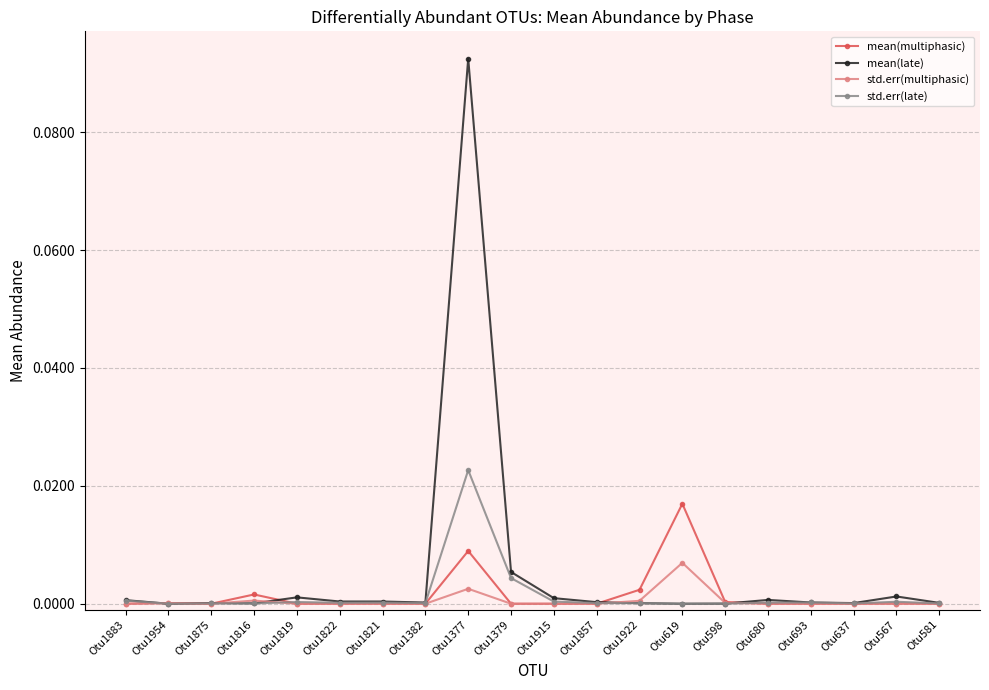

At which category is the sum across all series the highest?

Otu1377